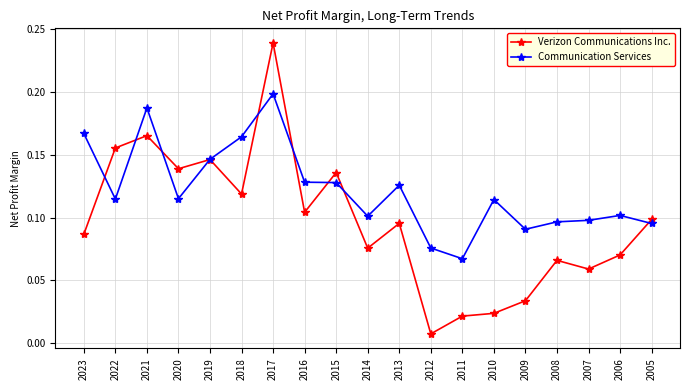

At which label does Communication Services reach its minimum?

2011